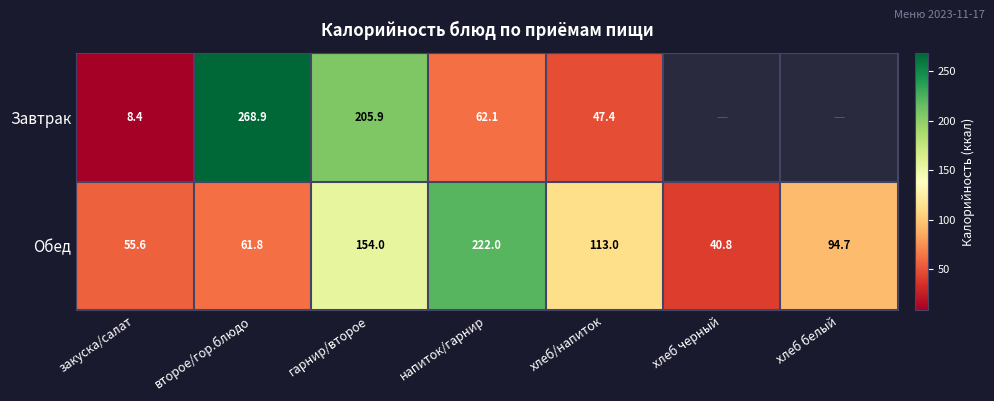

At which label does Обед reach its peak?

напиток/гарнир